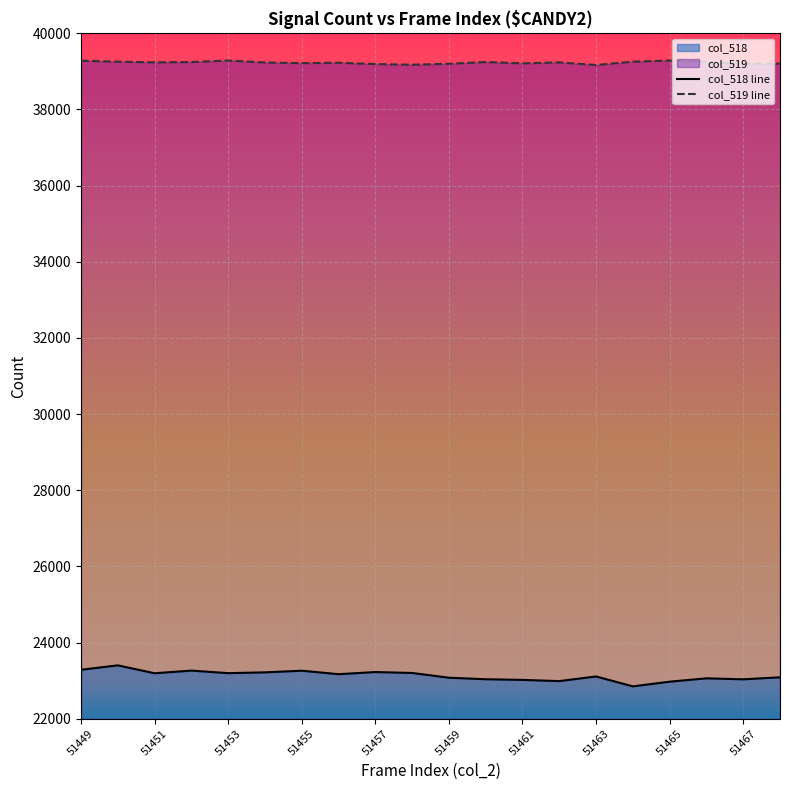

The value of col_518 line at 51465 is 34953. True or false?

False